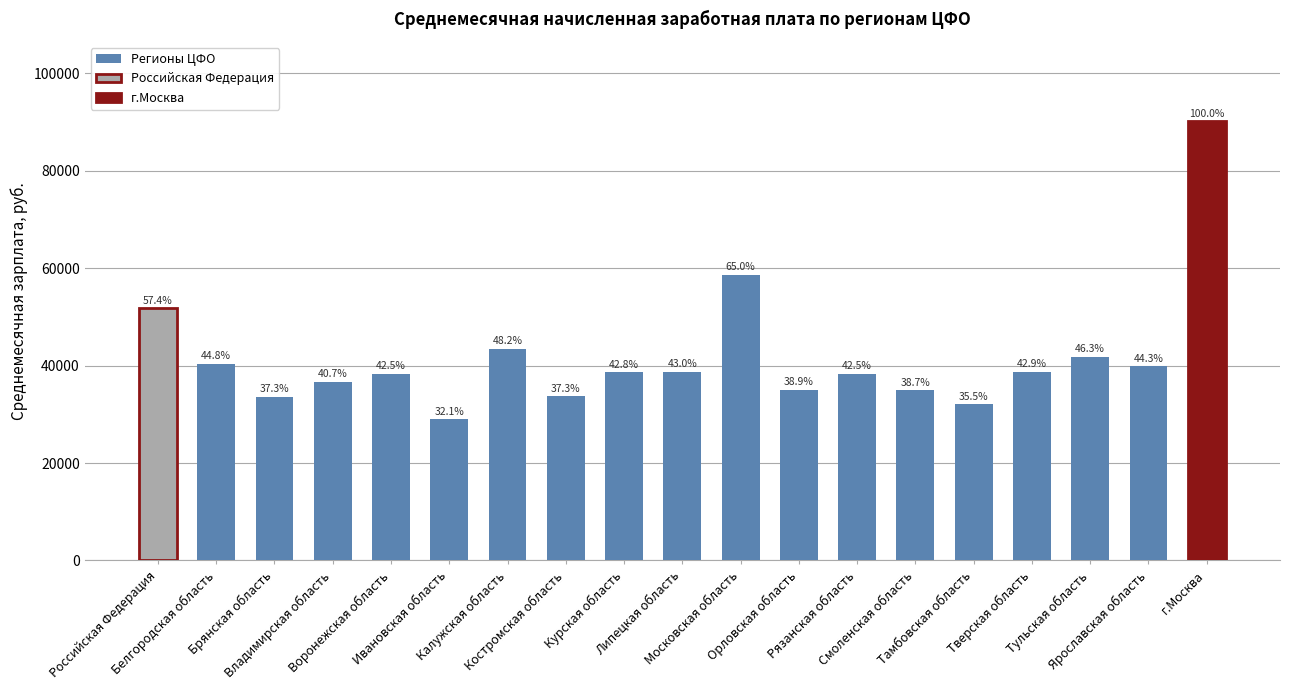

What position from the right is Российская Федерация?

19